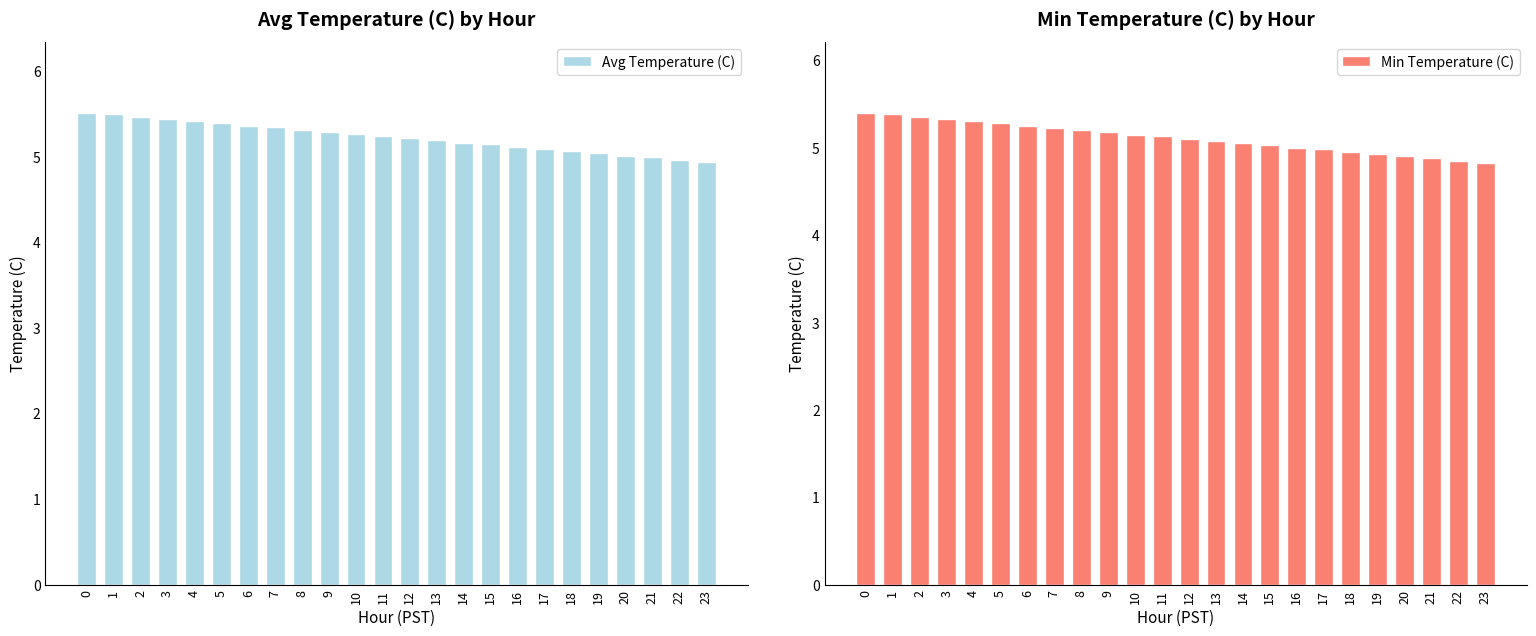

Which series changed the most between 1 and 11?

Avg Temperature (C)